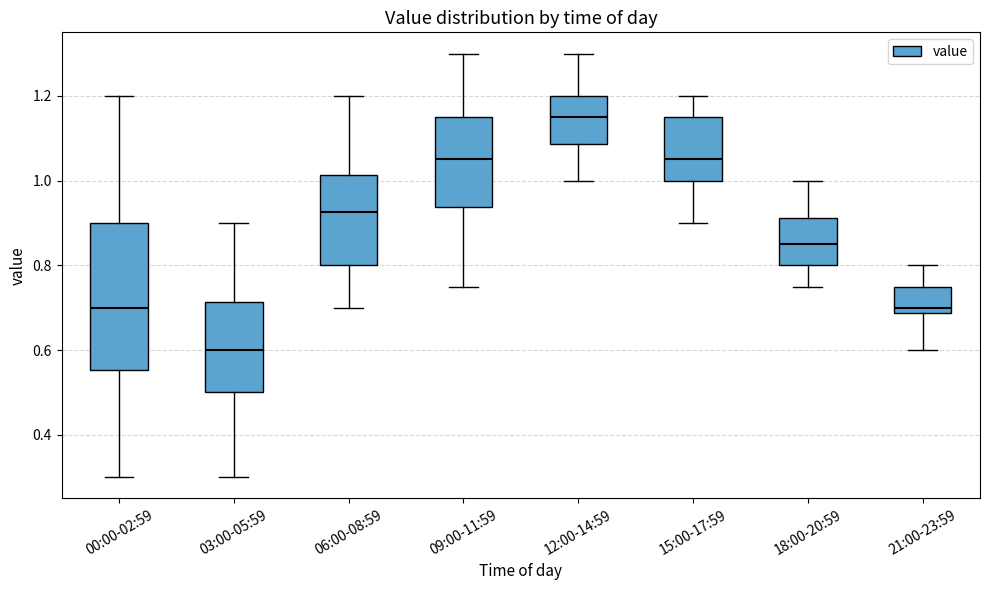

Which box has the highest median line?

12:00-14:59